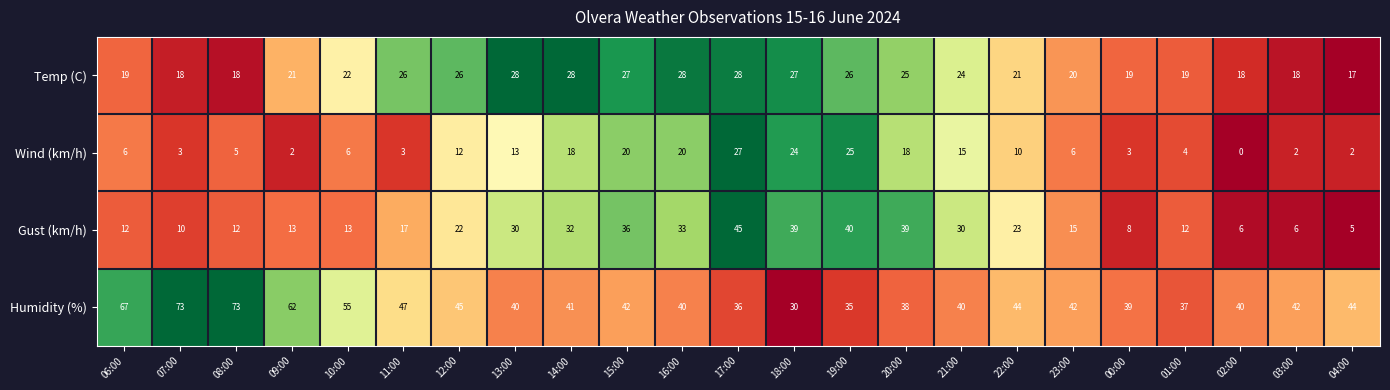

At which category is the sum across all series the highest?

17:00